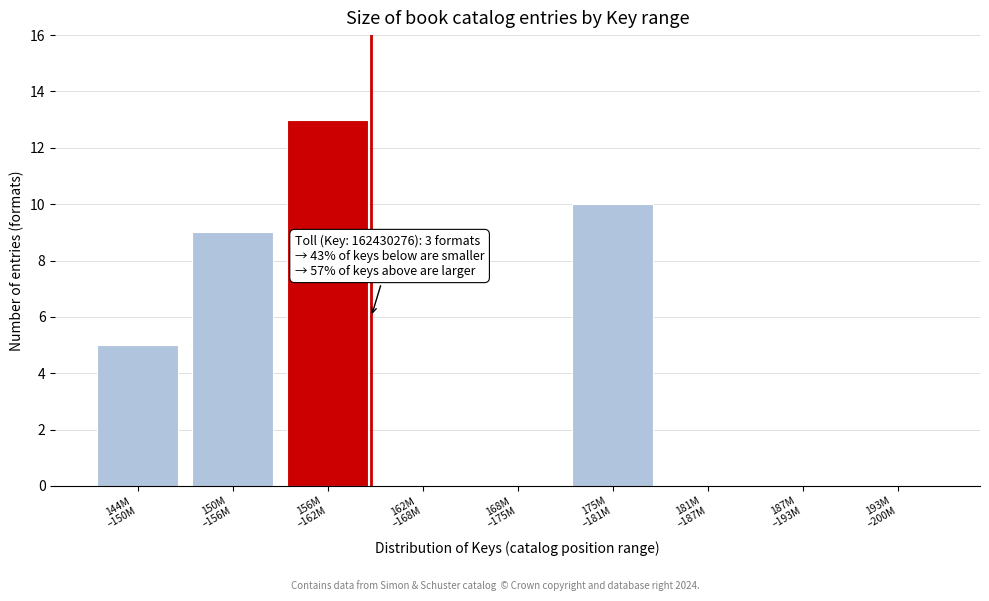

What is the sum of all values?

37